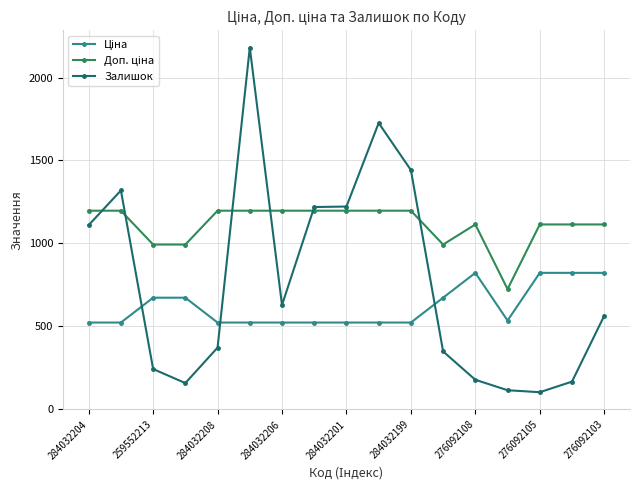

True or false: Залишок has more than 0 points higher than both neighbors.

True